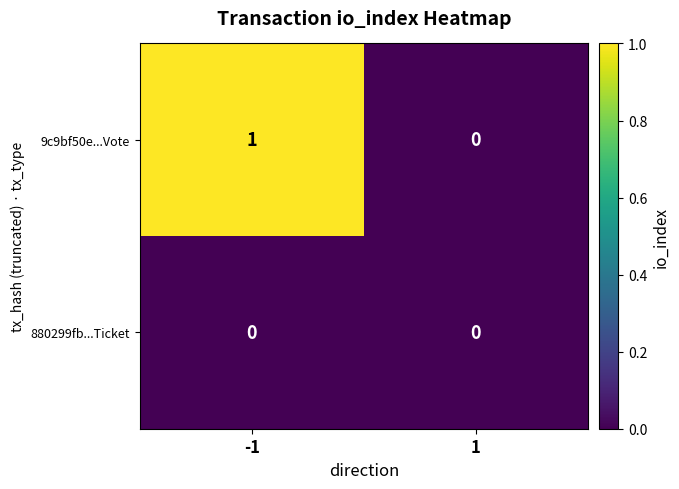

Which series changed the most between -1 and 1?

9c9bf50e...Vote